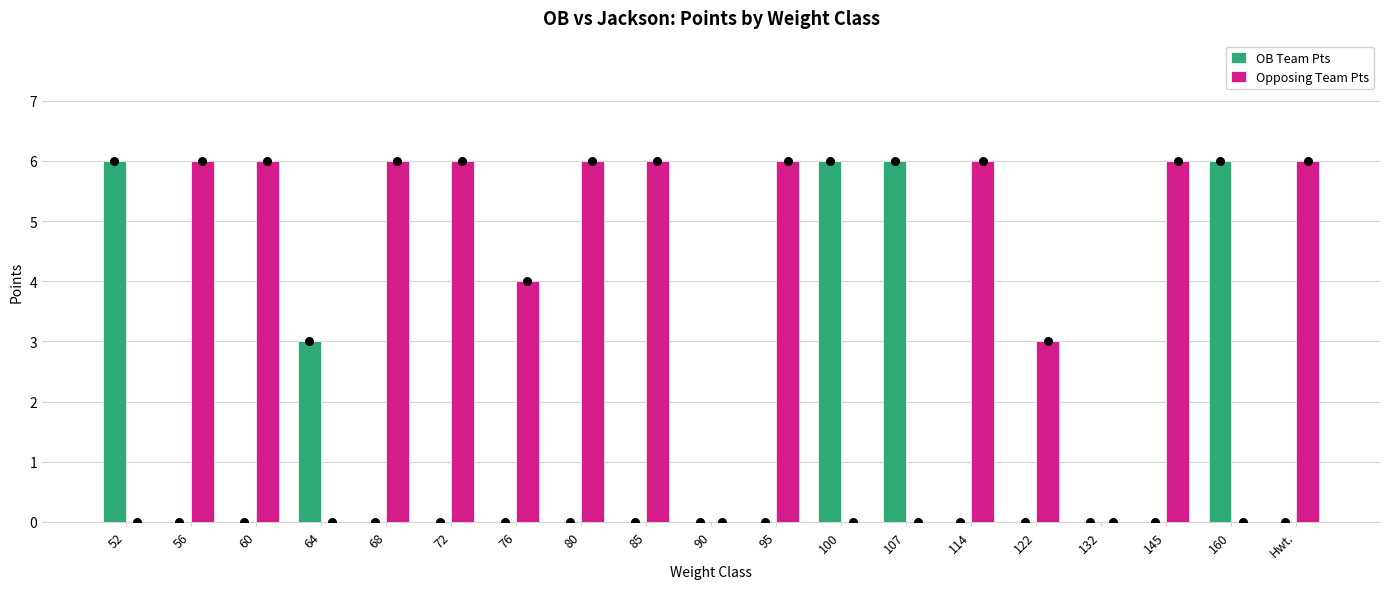

What is the total value across all series at 80?

6